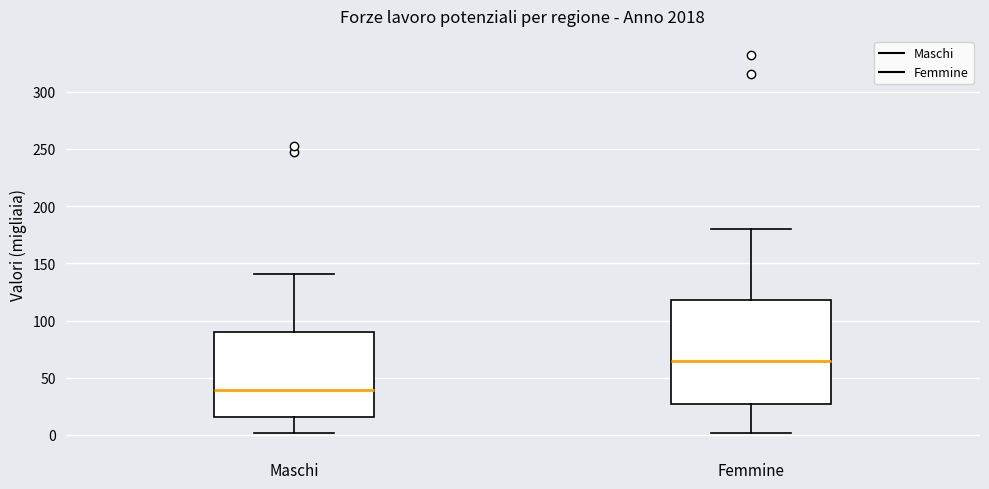

Comparing the boxes themselves (not the whiskers), which one is the tallest?

Femmine